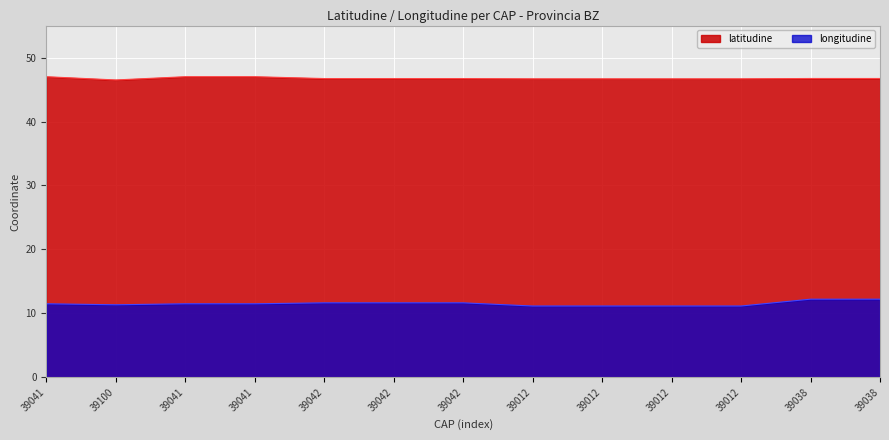

List the series in order of their overall mean, highest first.

latitudine, longitudine